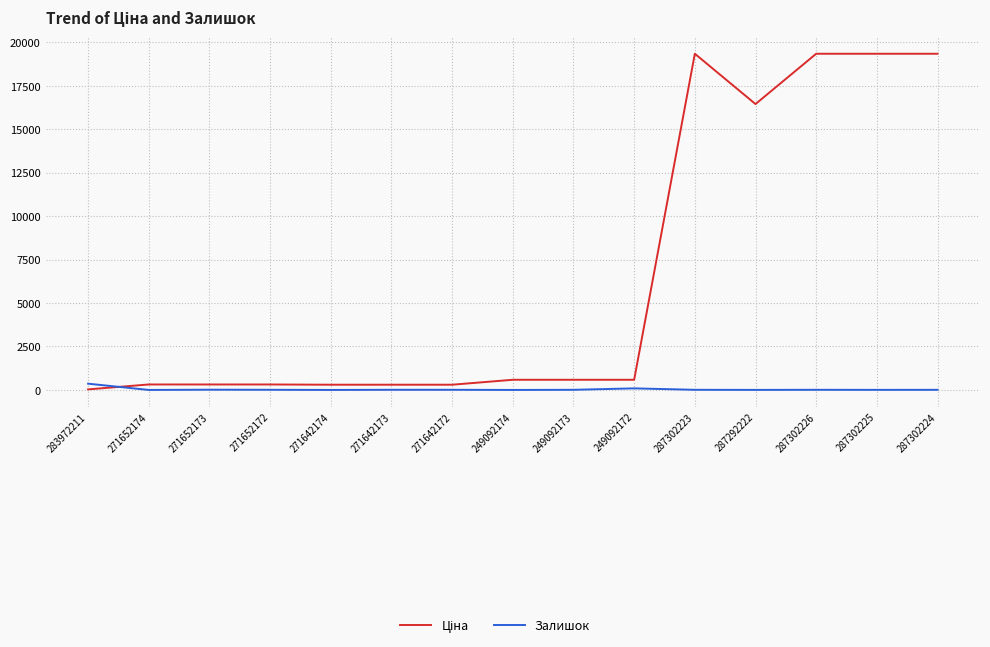

Is it true that Залишок equals 3.0 at 287292222?

True